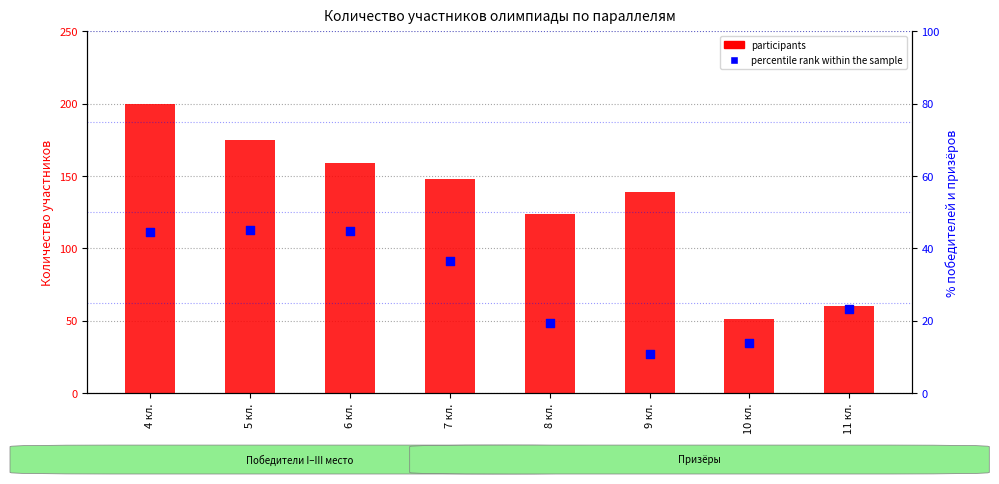

Is the value of participants at 6 кл. greater than the value of percentile rank within the sample at 7 кл.?

Yes